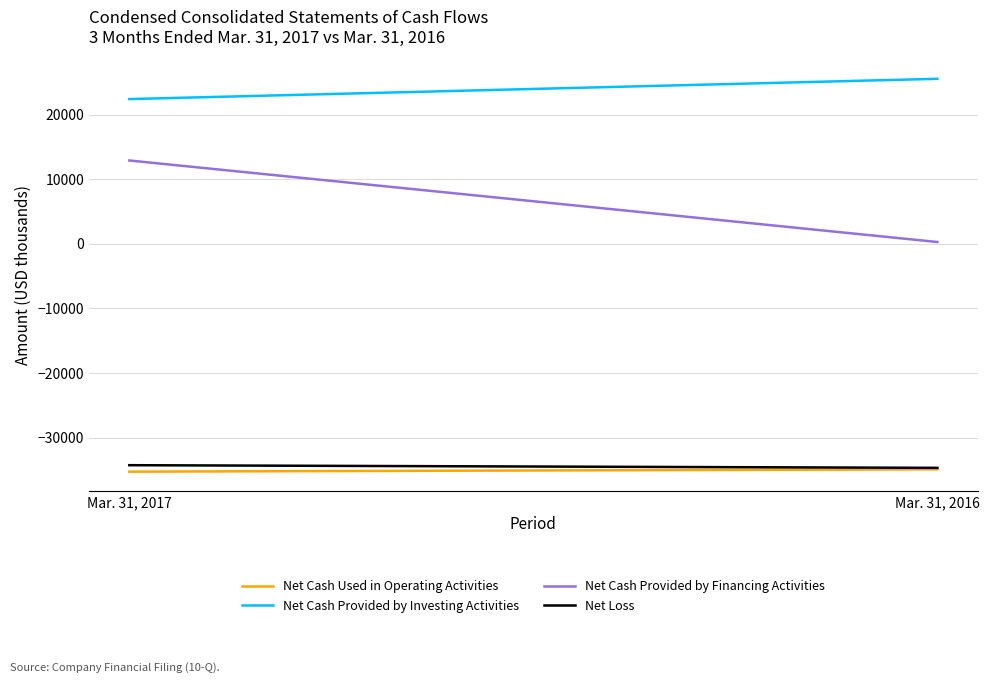

Reading left to right, extract all data points from this chart.

Net Cash Used in Operating Activities: -35262	-34902
Net Cash Provided by Investing Activities: 22401	25539
Net Cash Provided by Financing Activities: 12897	280
Net Loss: -34261	-34673